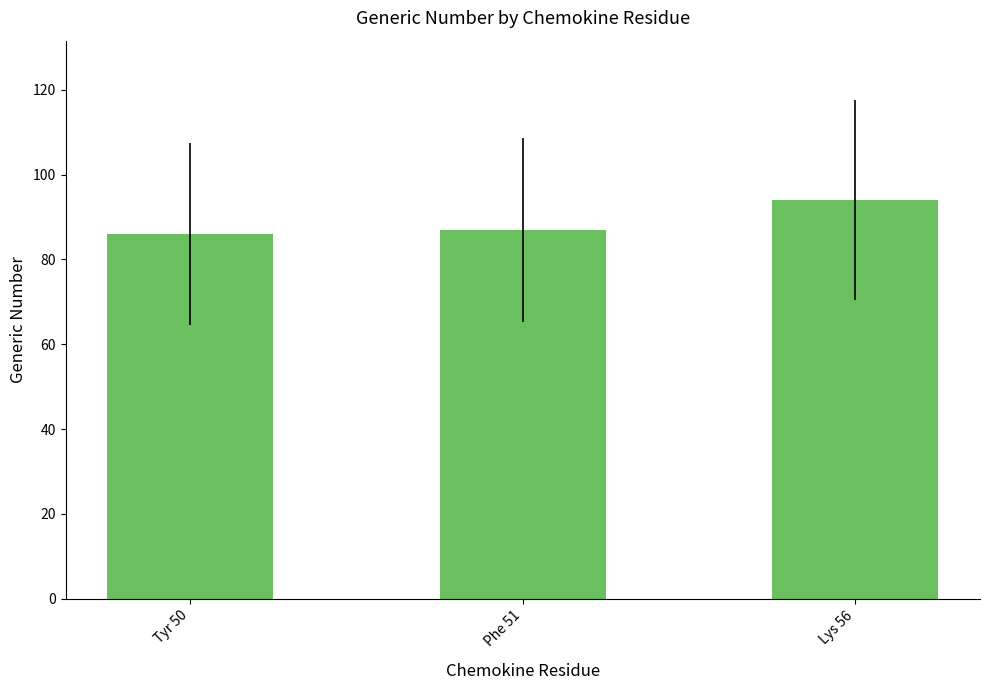

What is the average value?

89